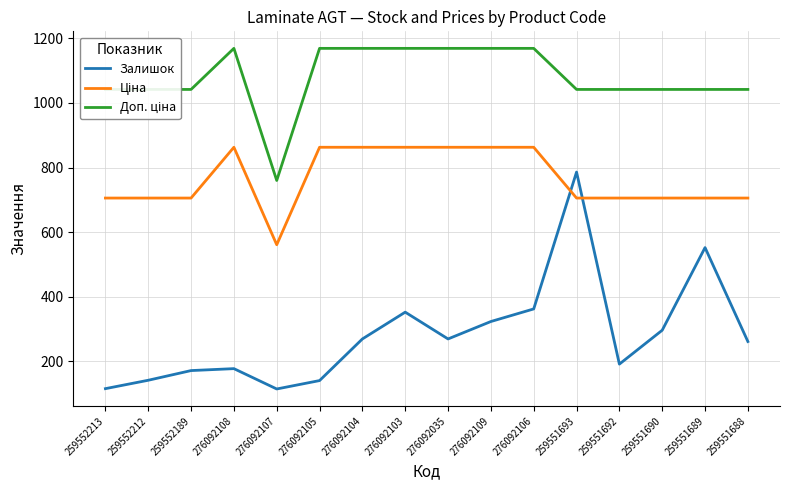

What is the total value across all series at 276092104?

2301.1